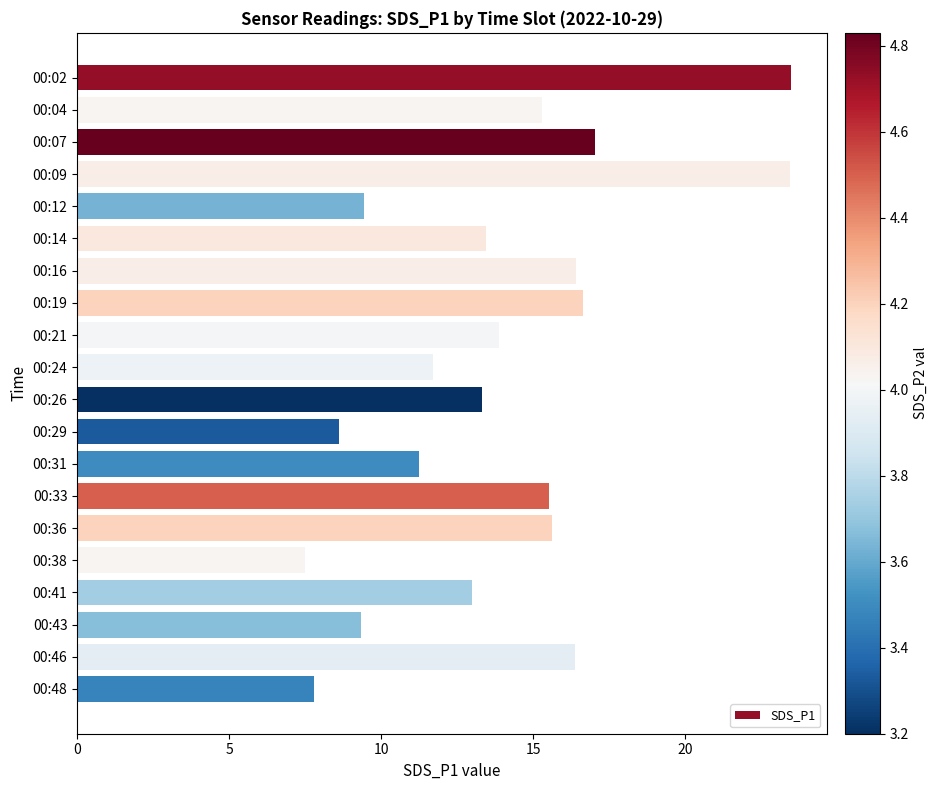

What is the value of the 10th bar from the top?

11.7